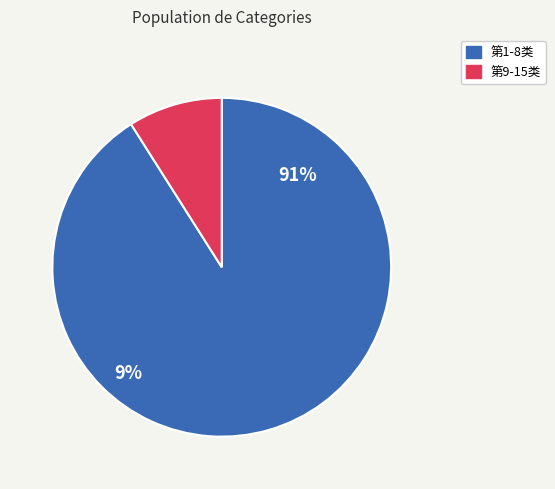

Between 第9类 and 第2类, which is larger?

第2类